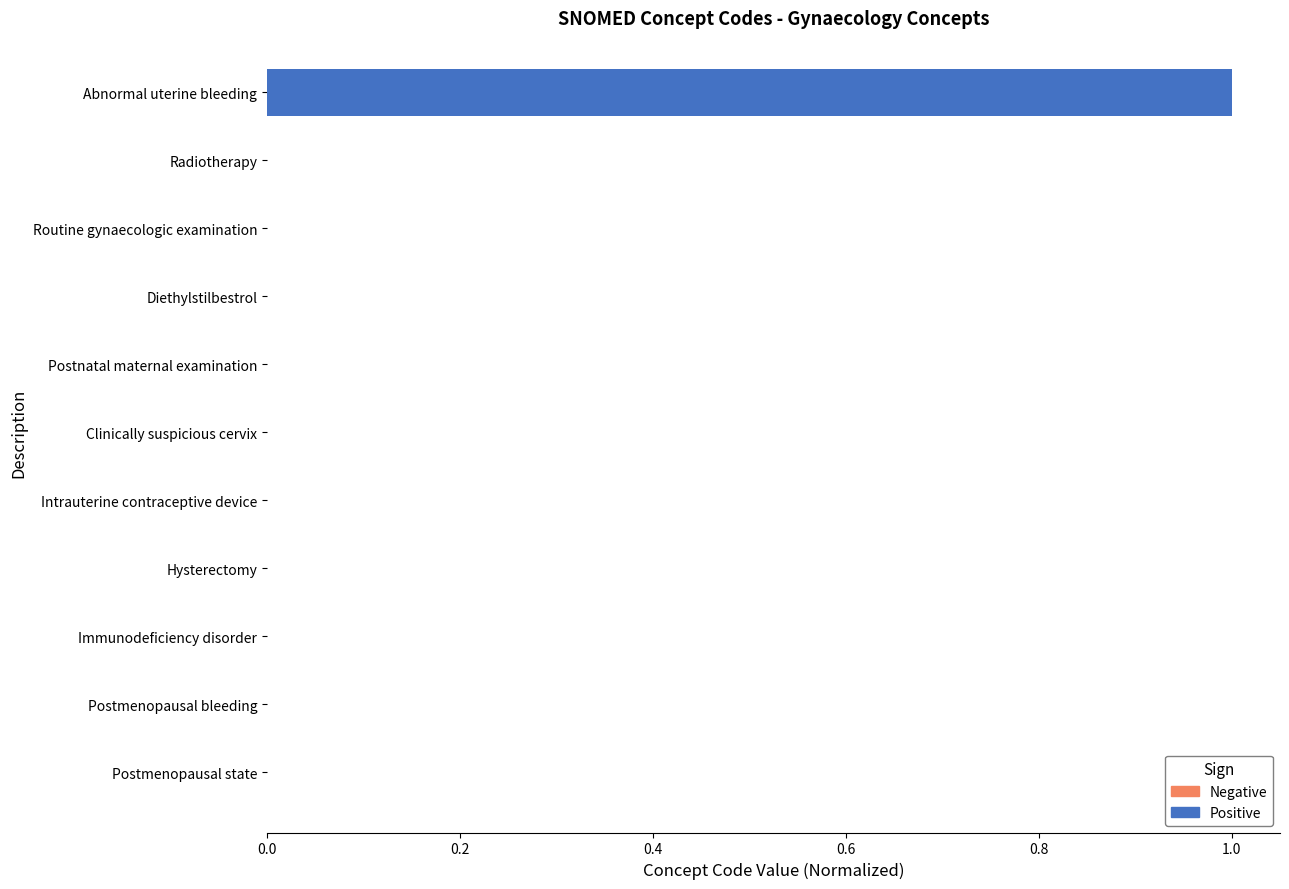

What is the average value?

0.1